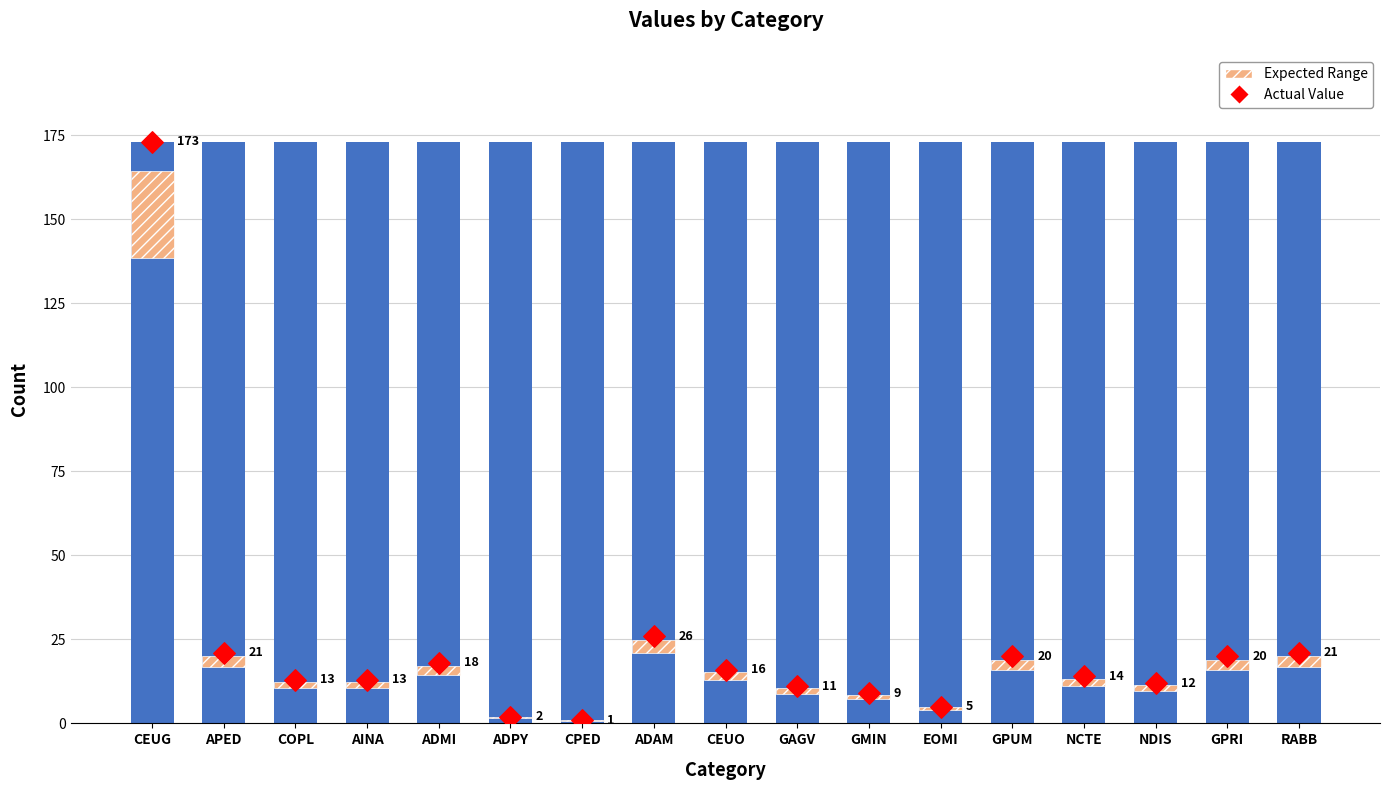

Is the value of Expected Range at EOMI greater than the value of Total Range at APED?

No